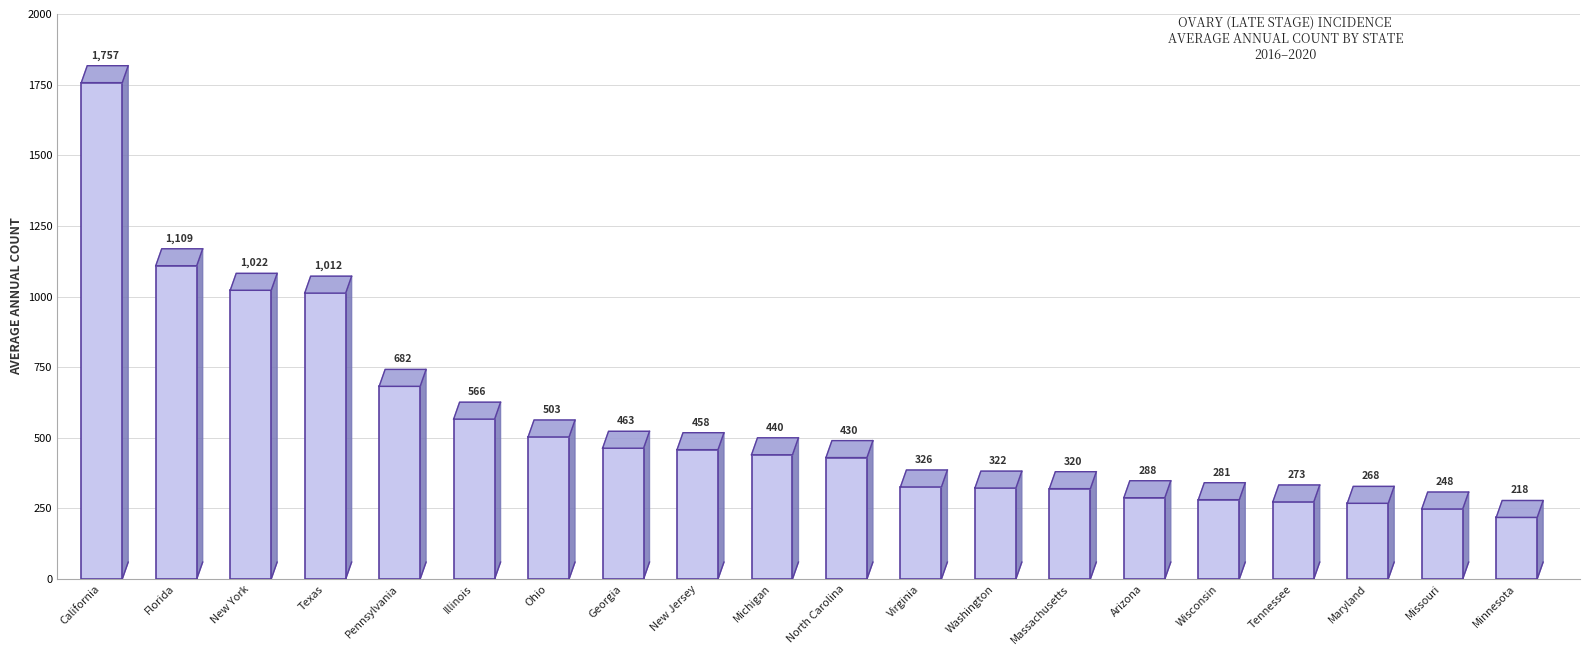

Are the bars grouped side by side (vs. stacked)?

No